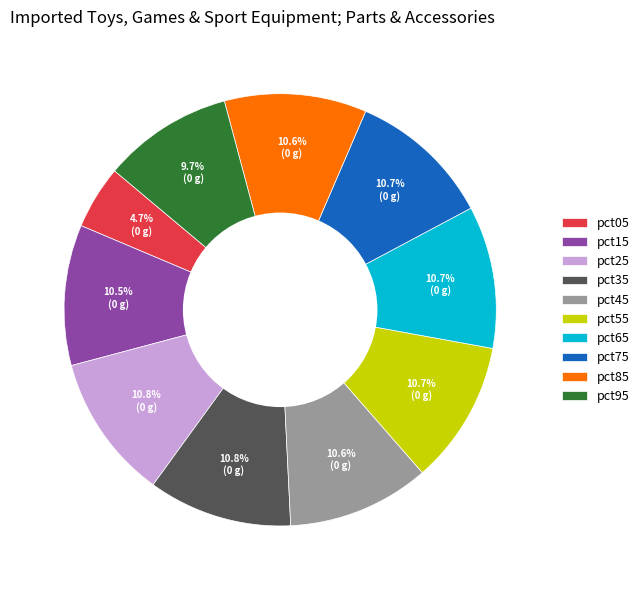

What percentage is the pct35 slice, to the nearest percent?

11%